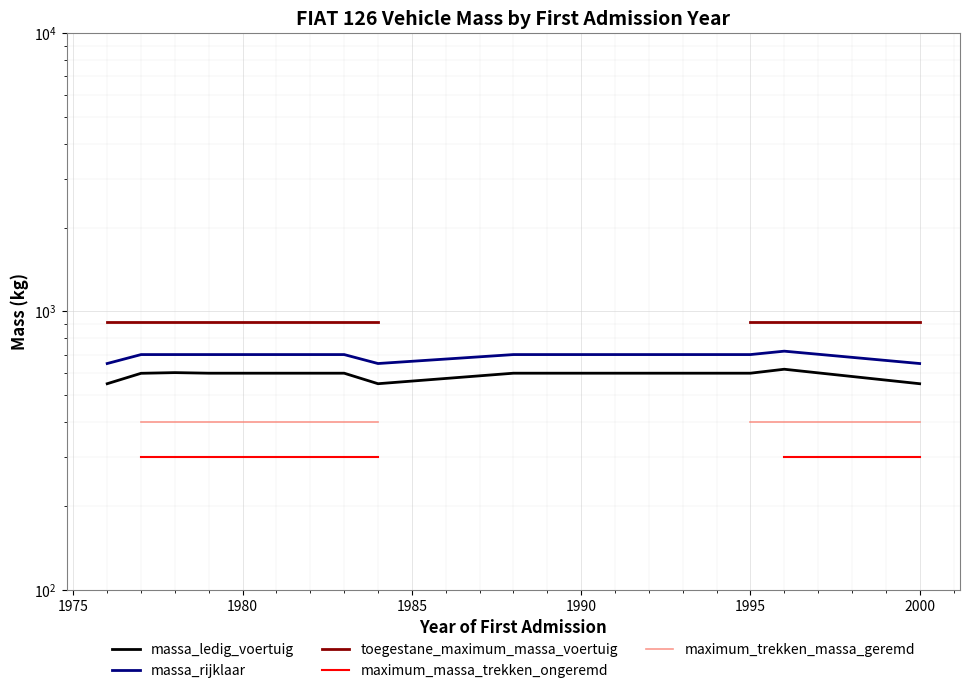

True or false: toegestane_maximum_massa_voertuig and maximum_massa_trekken_ongeremd intersect in this chart.

False